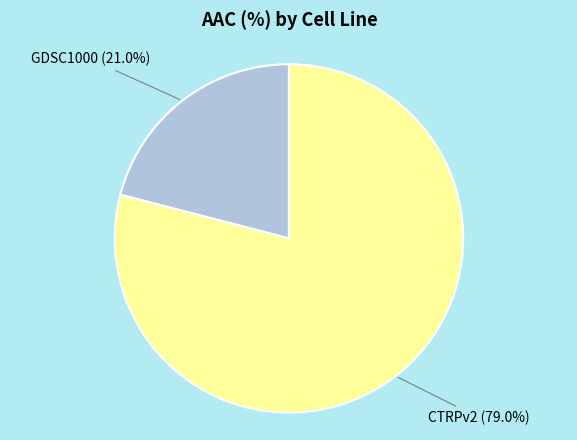

Which slice represents more than half of the pie?

CTRPv2